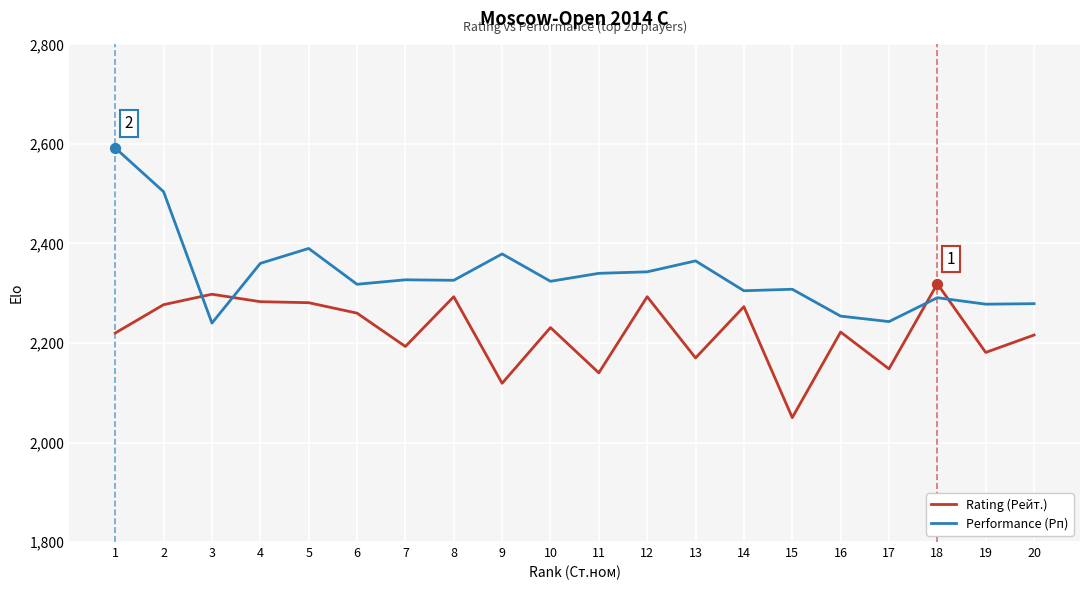

What are all the series names shown in the legend?

Rating (Рейт.), Performance (Рп)